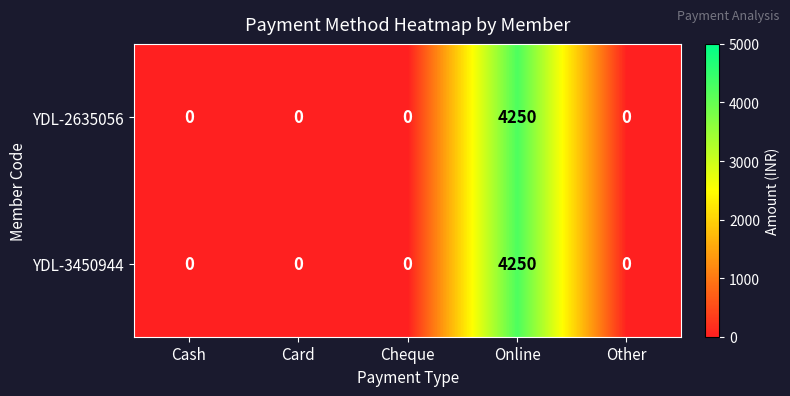

Is it true that YDL-3450944 equals 0 at Cheque?

True